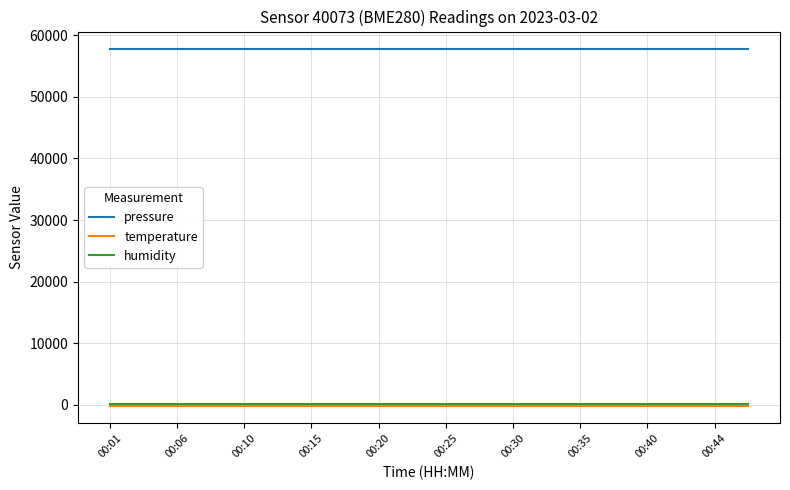

Which series has the largest total across all categories?

pressure